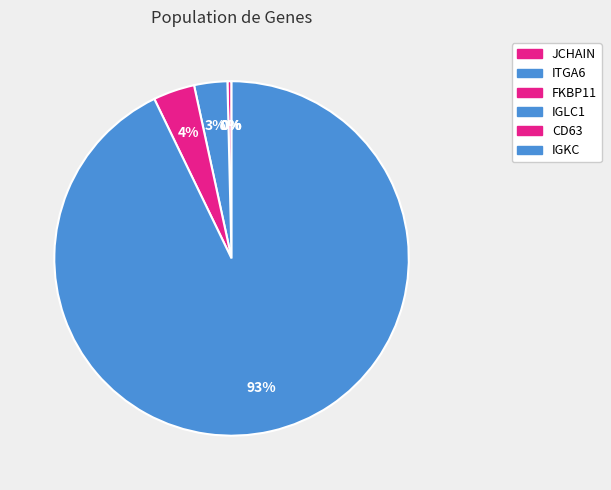

What percentage do IGKC and FKBP11 together represent?

93.2%